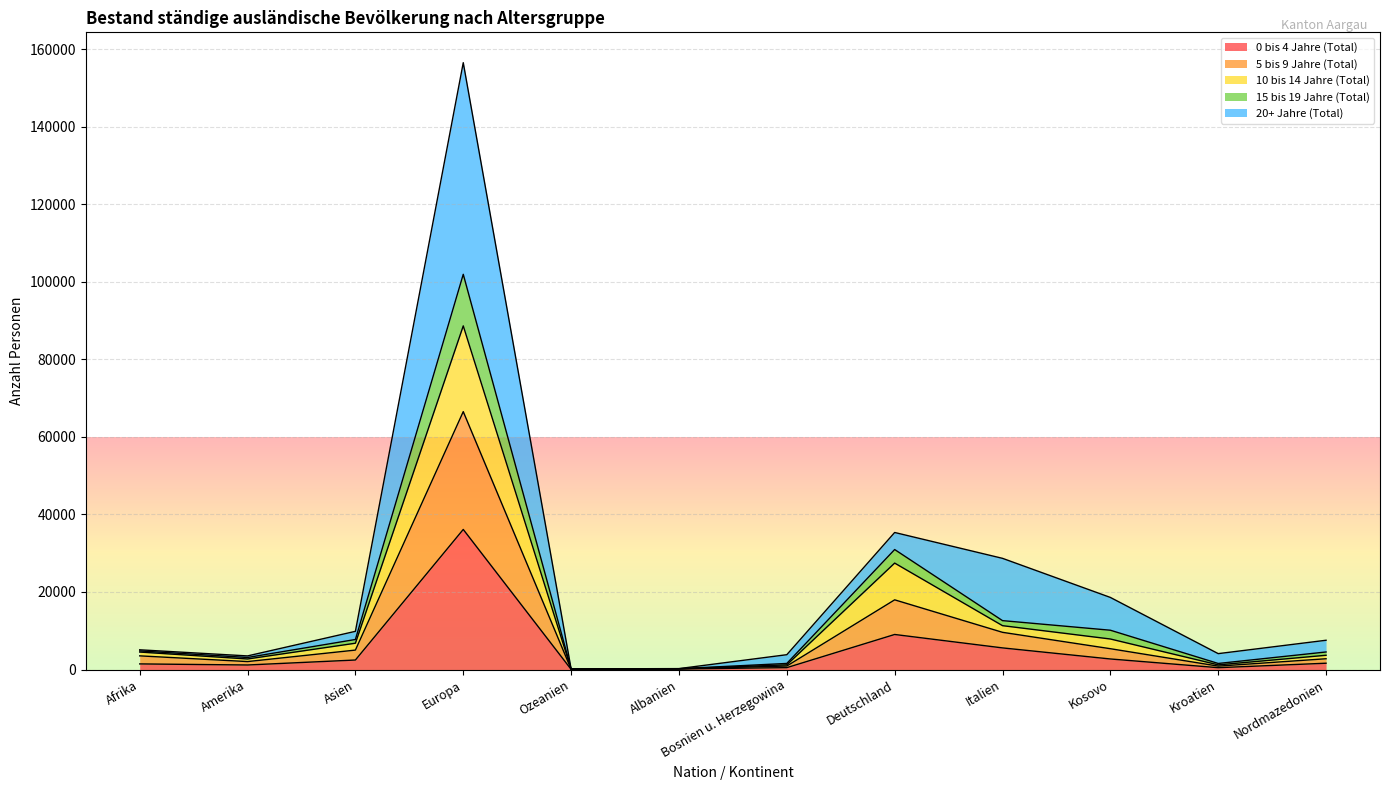

True or false: 0 bis 4 Jahre (Total) and 15 bis 19 Jahre (Total) intersect in this chart.

False